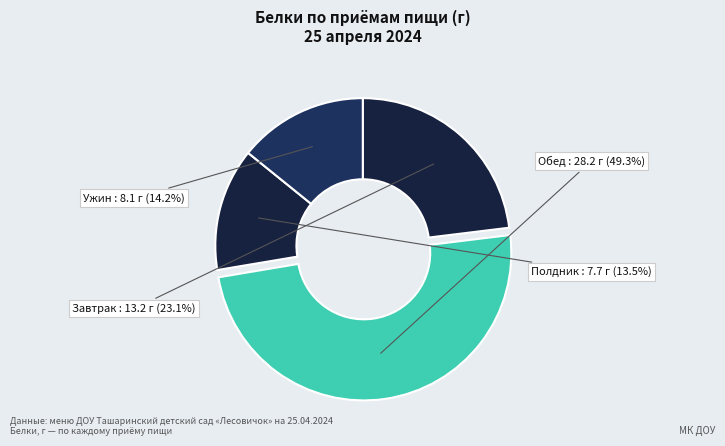

How many slices are in this pie chart?

4